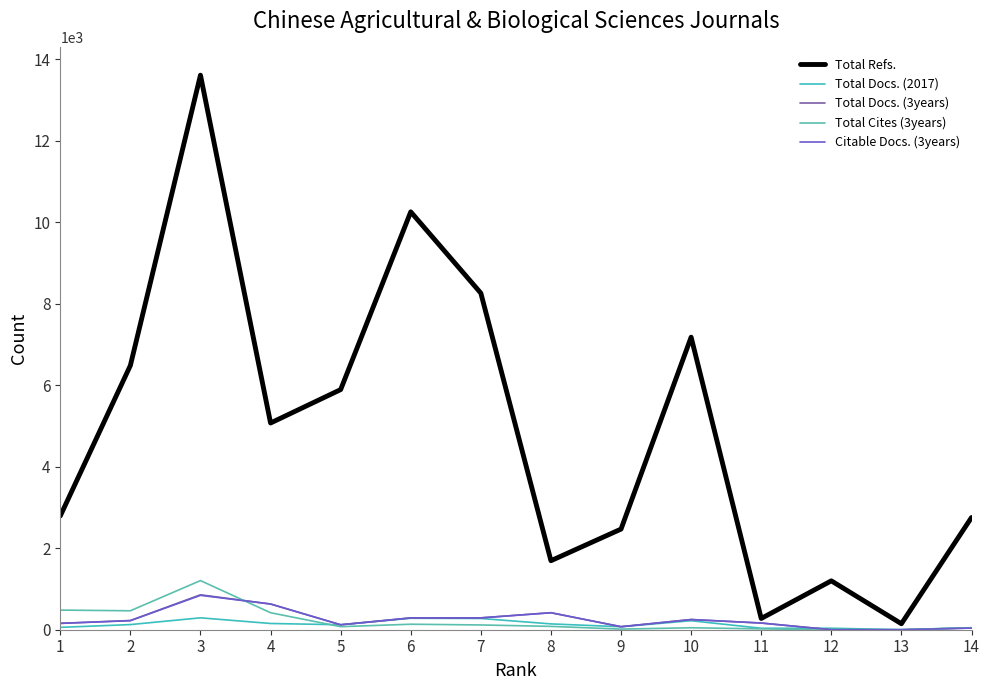

At which category is the sum across all series the highest?

3